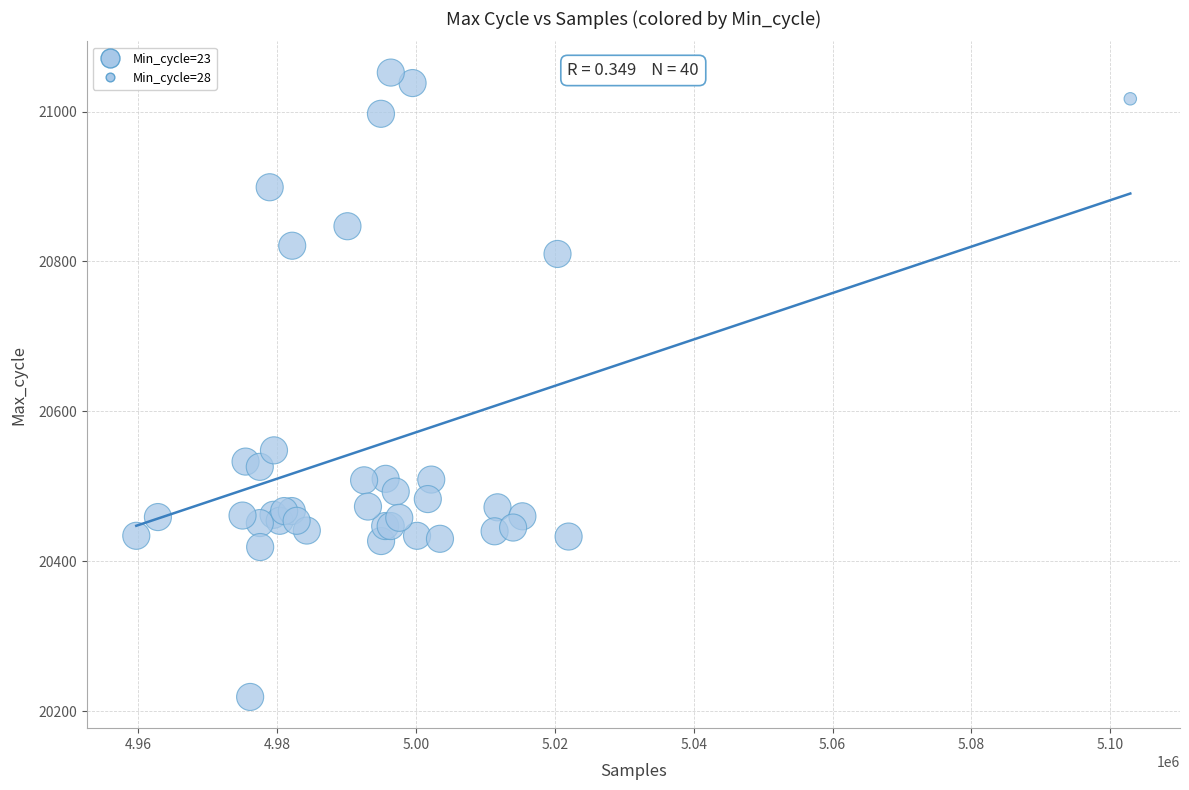

What Y value in the scatter plot is closest to 20635?

20548